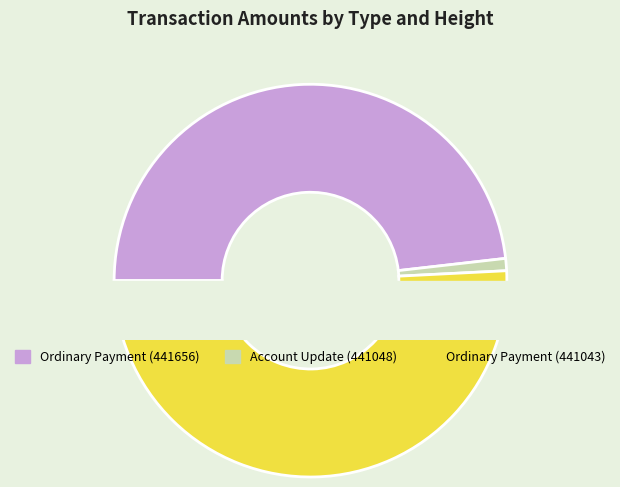

Which category has the smallest portion of the pie?

Account Update (441048)